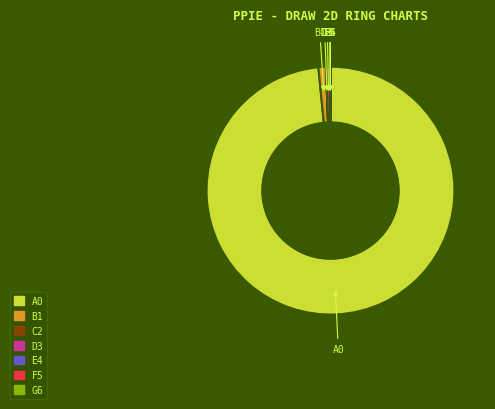

Is there a majority slice in this chart?

Yes